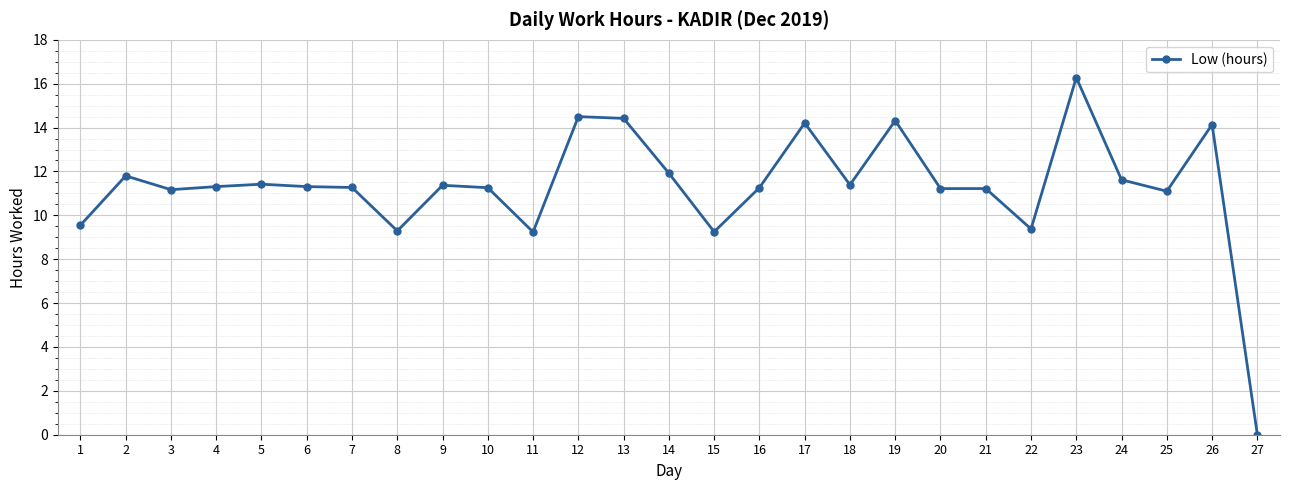

Which label corresponds to the largest value in the chart?

23